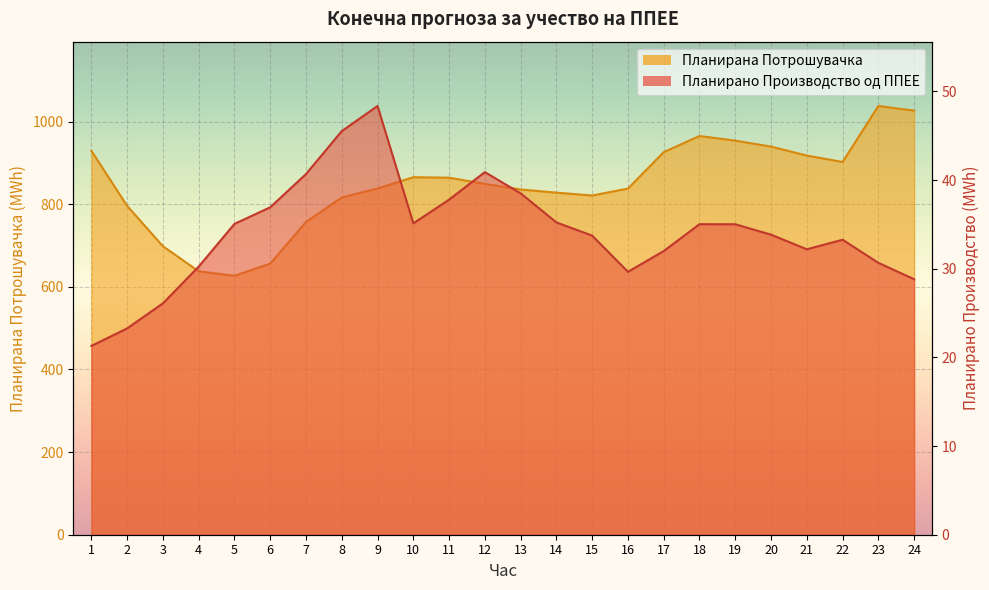

What is the value of the Планирано Производство од ППЕЕ point at the 21st from the left?

32.2